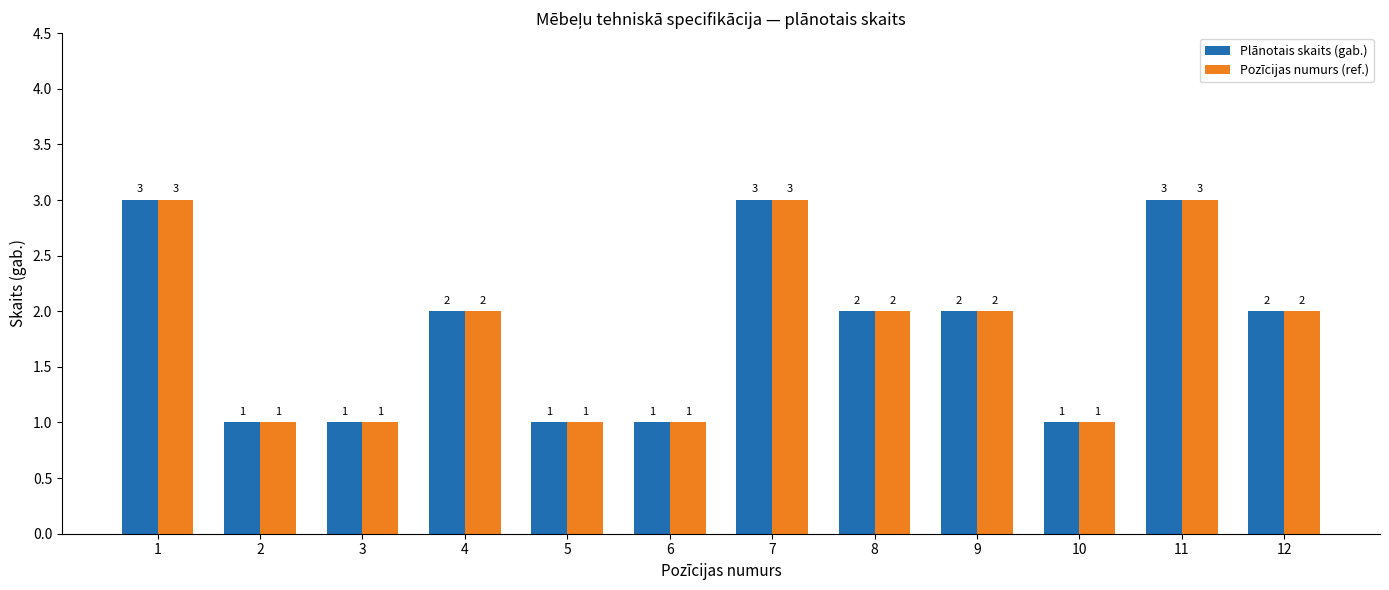

What is the total value across all series at 8?

4